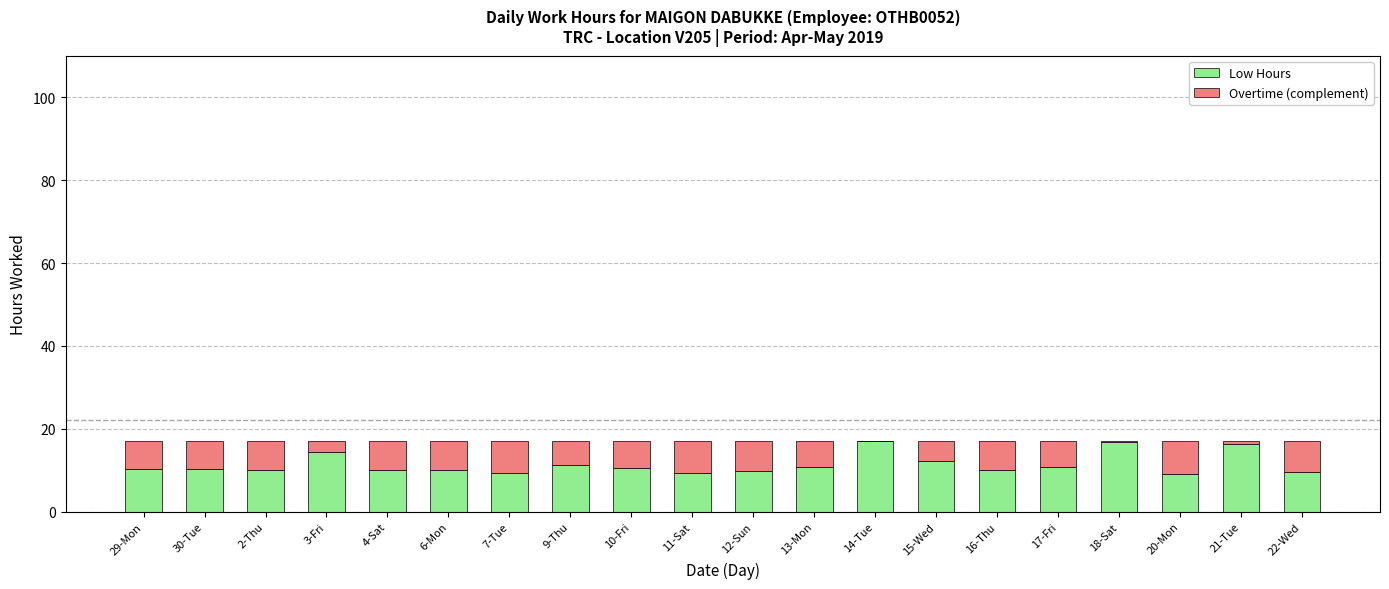

What is the sum of the Low Hours values at 6-Mon and 13-Mon?

21.0